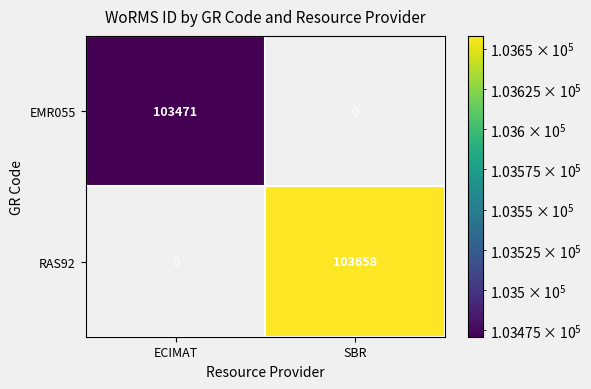

True or false: EMR055 has a value of 27985 at ECIMAT.

False